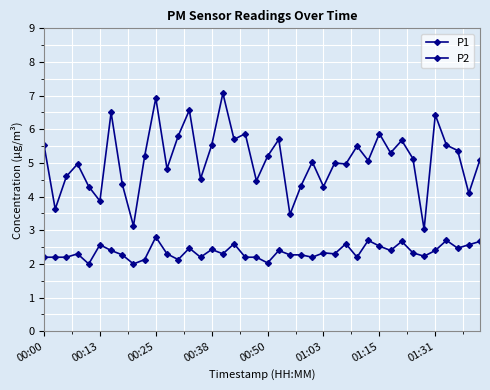

Is this an area chart (filled region under the line)?

No